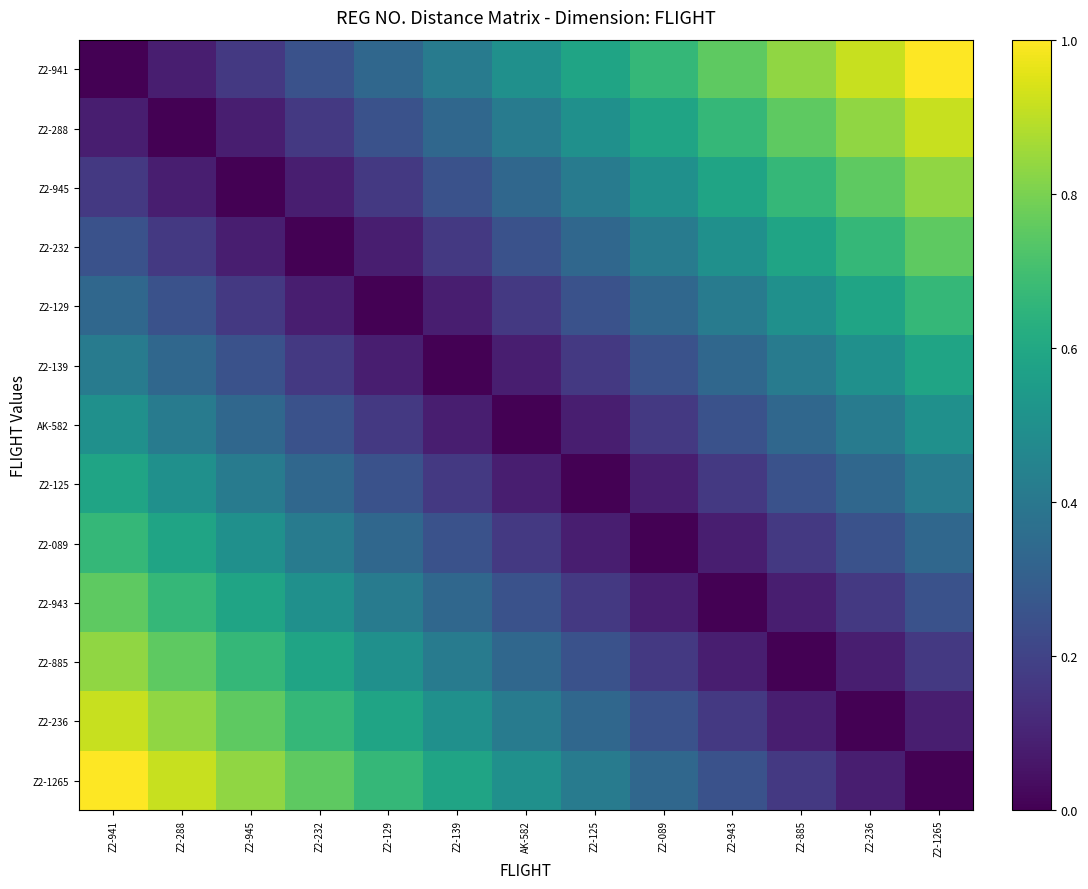

What is the spread (max minus min) of values at Z2-236?

0.9